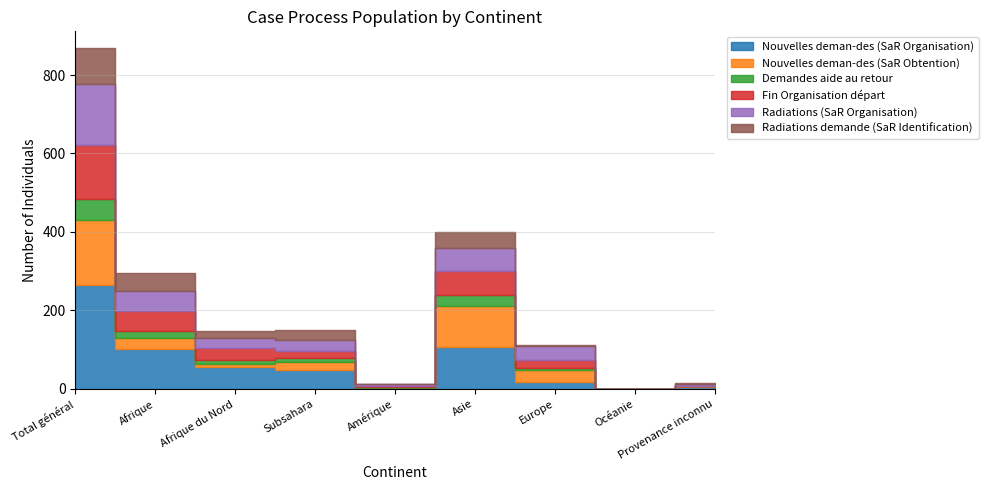

What is the value of the Demandes aide au retour point at the 3rd from the left?

10